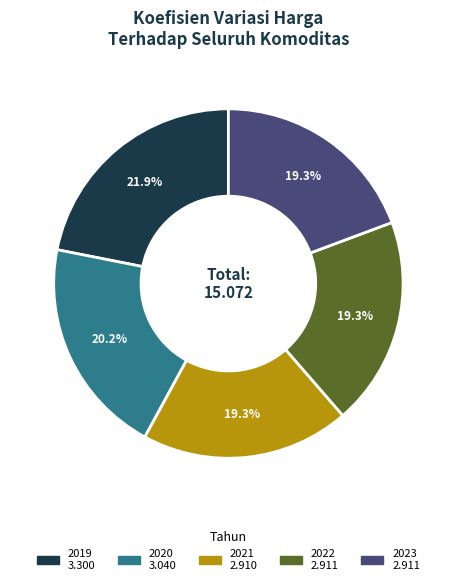

How many segments does this pie chart have?

5